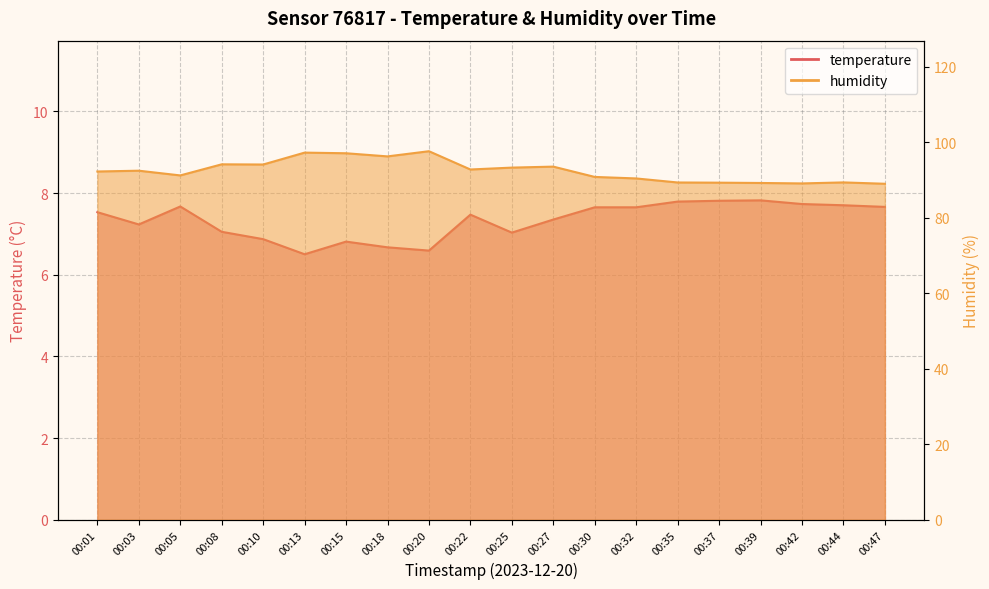

Is it true that humidity equals 50.3 at 00:01?

False